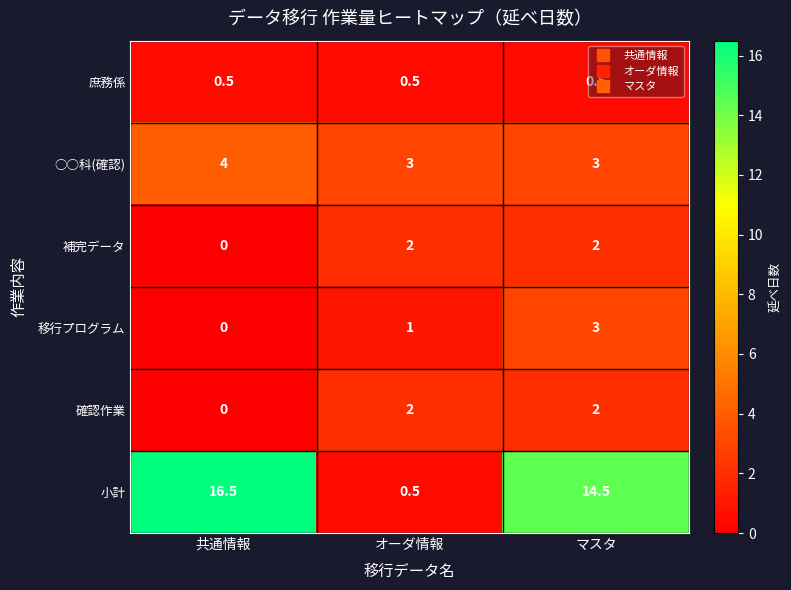

Is it true that 移行プログラム equals 1.0 at オーダ情報?

True